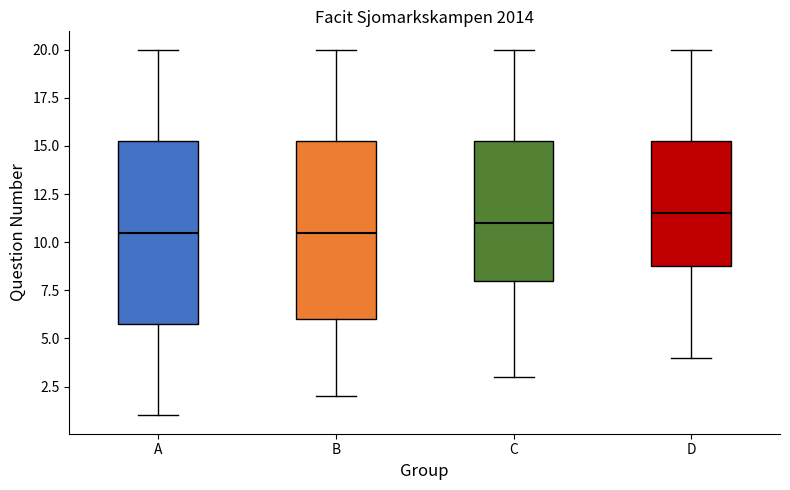

Reading left to right, read every box against the y-axis: the position of its median line, the range the box covers, and the ends of its whiskers. The values are not printed on the chart, so give them approximately, as read against the axis.

A: median 10.5, box 6.0 to 15.5, whiskers 1.0 to 20.0
B: median 10.5, box 6.0 to 15.5, whiskers 2.0 to 20.0
C: median 11.0, box 8.0 to 15.5, whiskers 3.0 to 20.0
D: median 11.5, box 9.0 to 15.5, whiskers 4.0 to 20.0